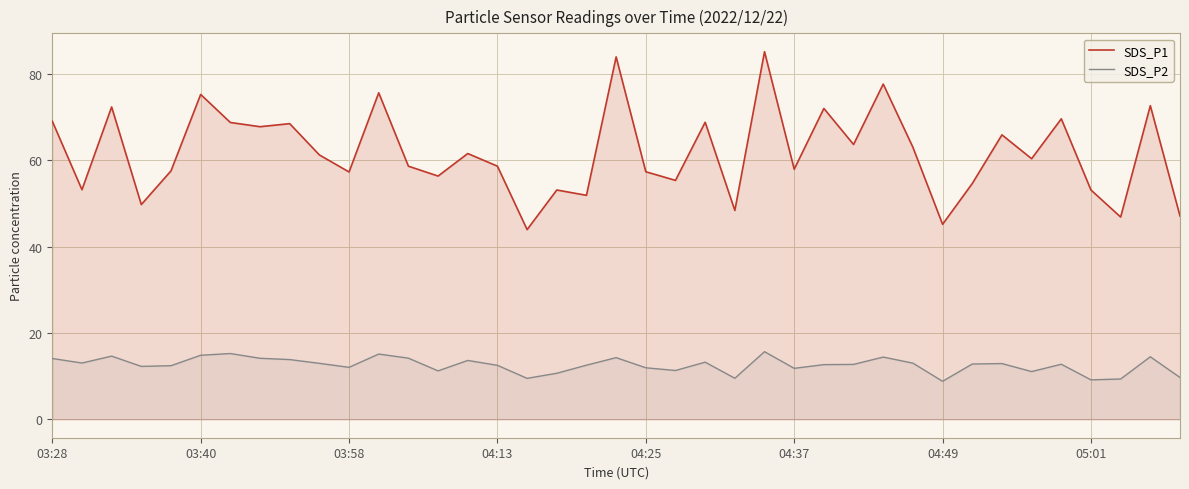

The value of SDS_P2 at 04:25 is 7.2. True or false?

False